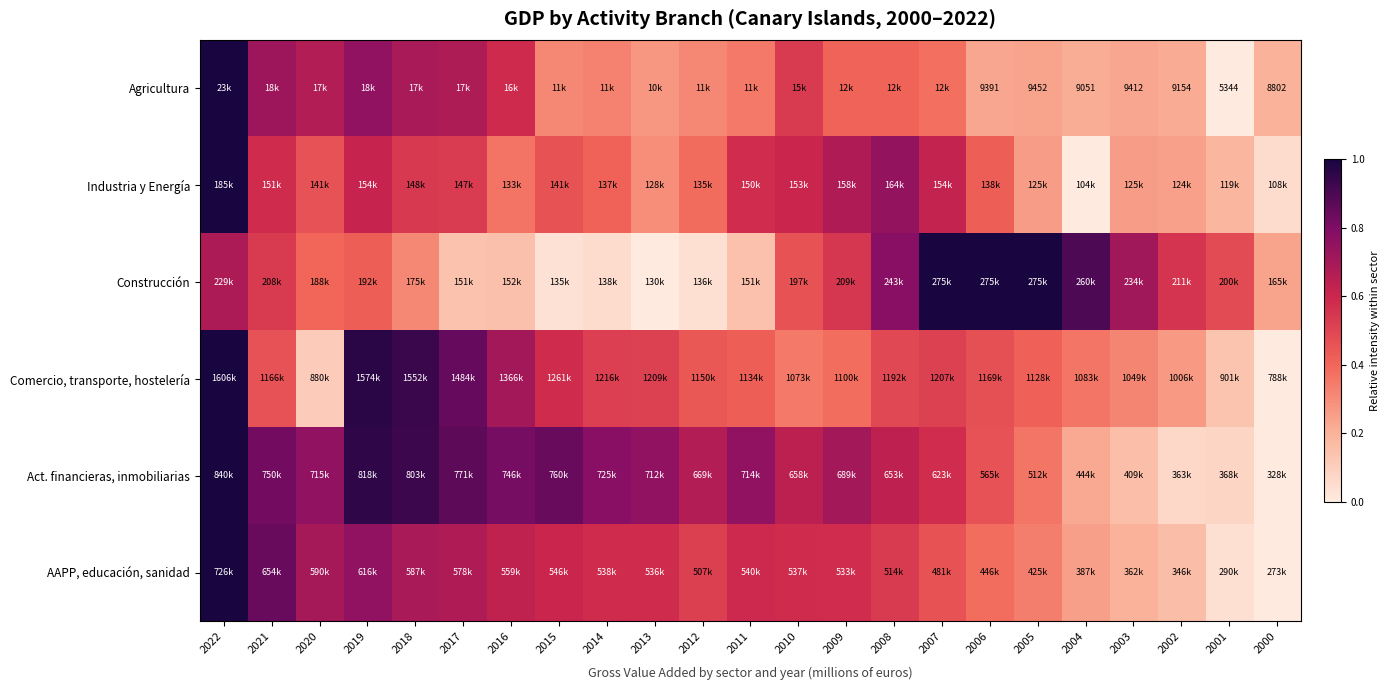

At which label does Comercio, transporte, hostelería reach its peak?

2022